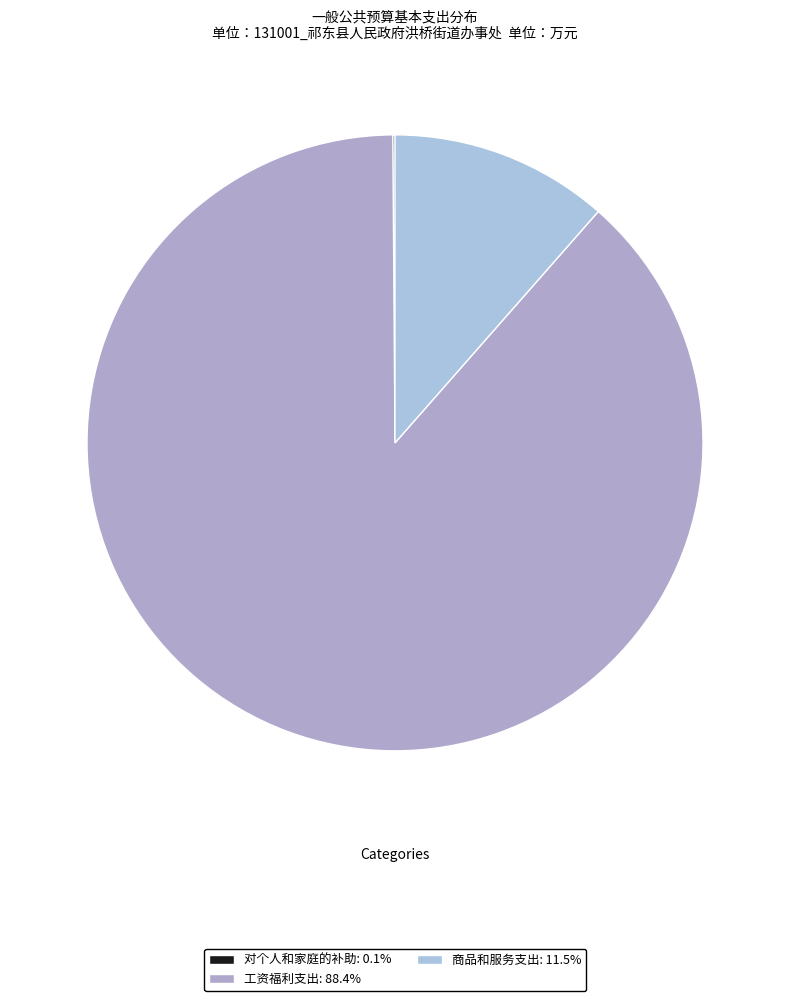

The 商品和服务支出 slice represents 11% of the pie. True or false?

True